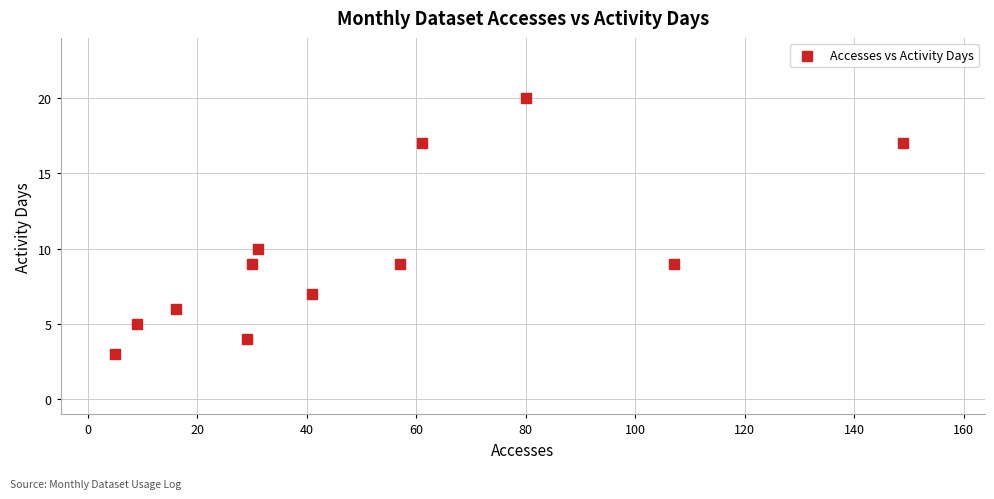

What Y value in the scatter plot is closest to 11?

10